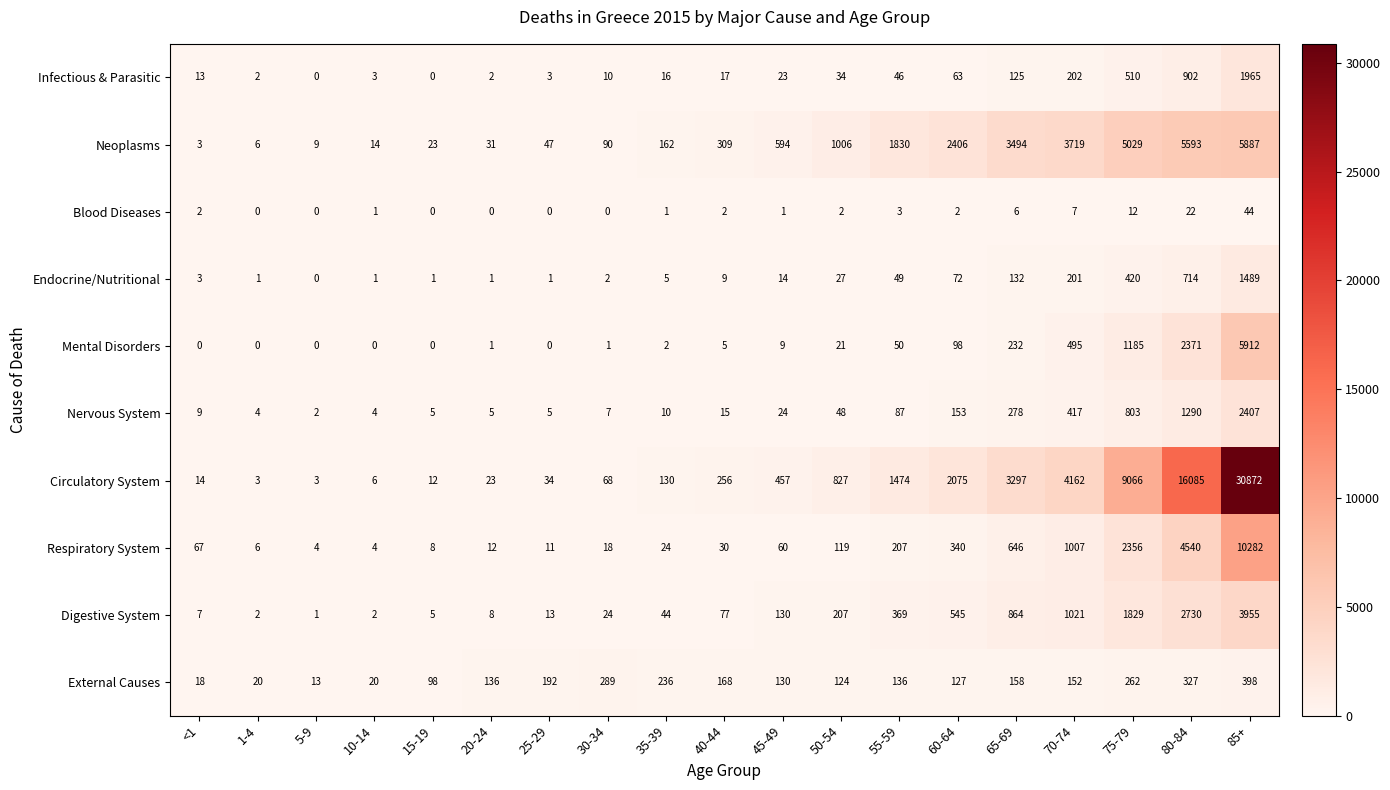

Which series has the largest total across all categories?

Circulatory System